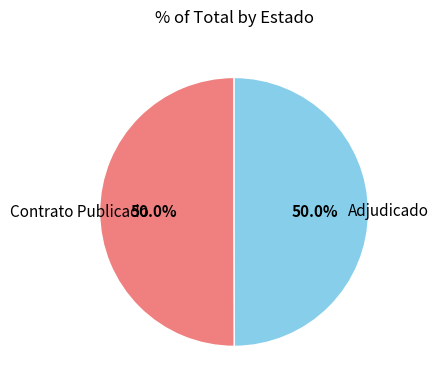

How many segments does this pie chart have?

2